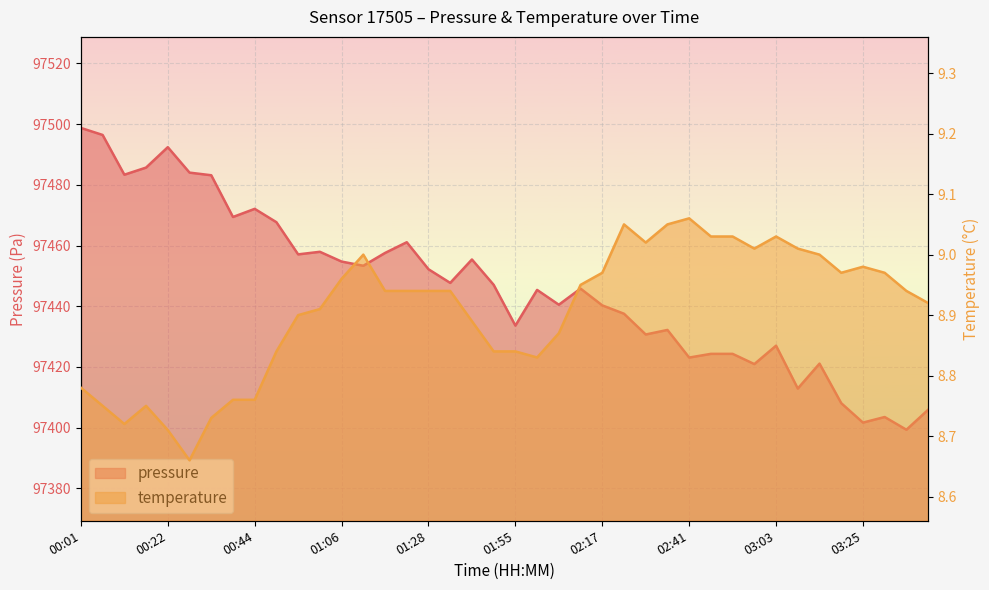

What is the sum of all temperature values?

356.2